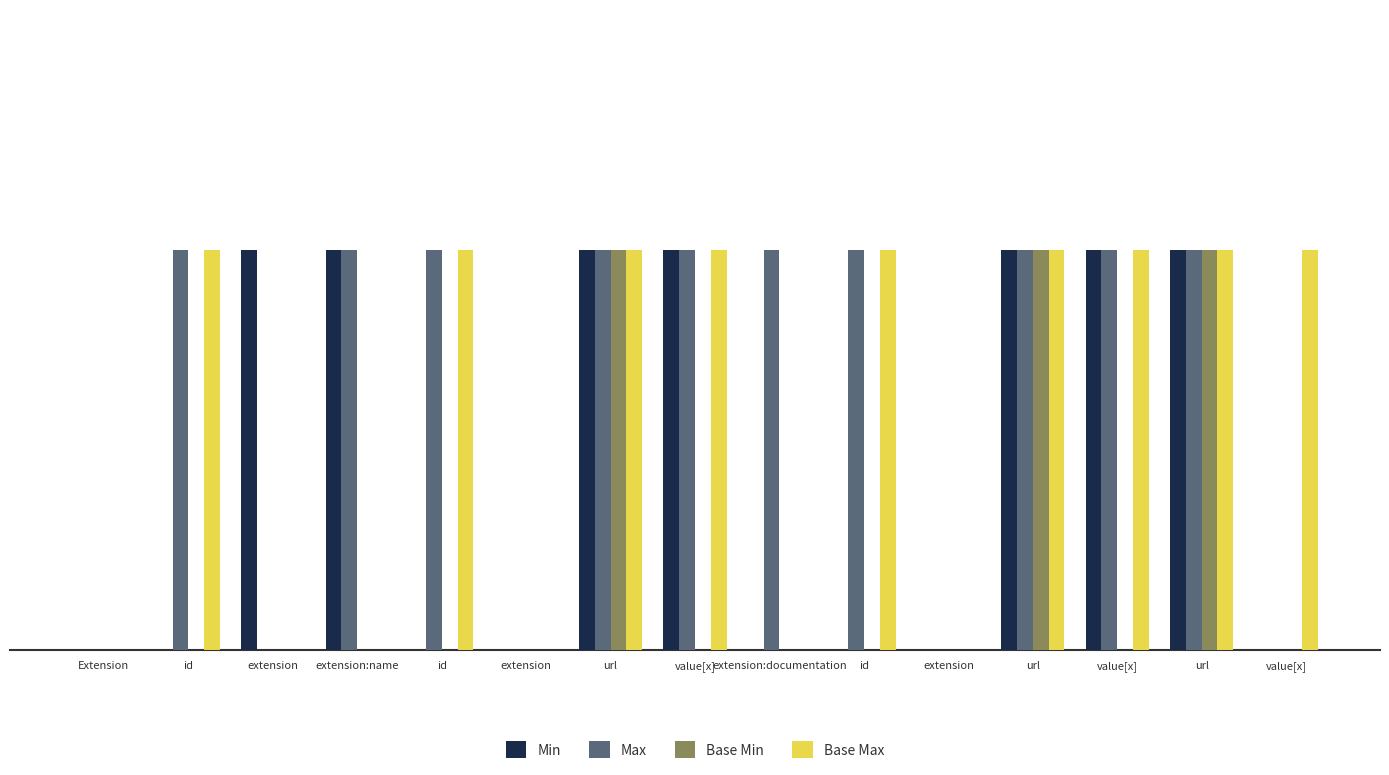

Are the bars grouped side by side (vs. stacked)?

Yes